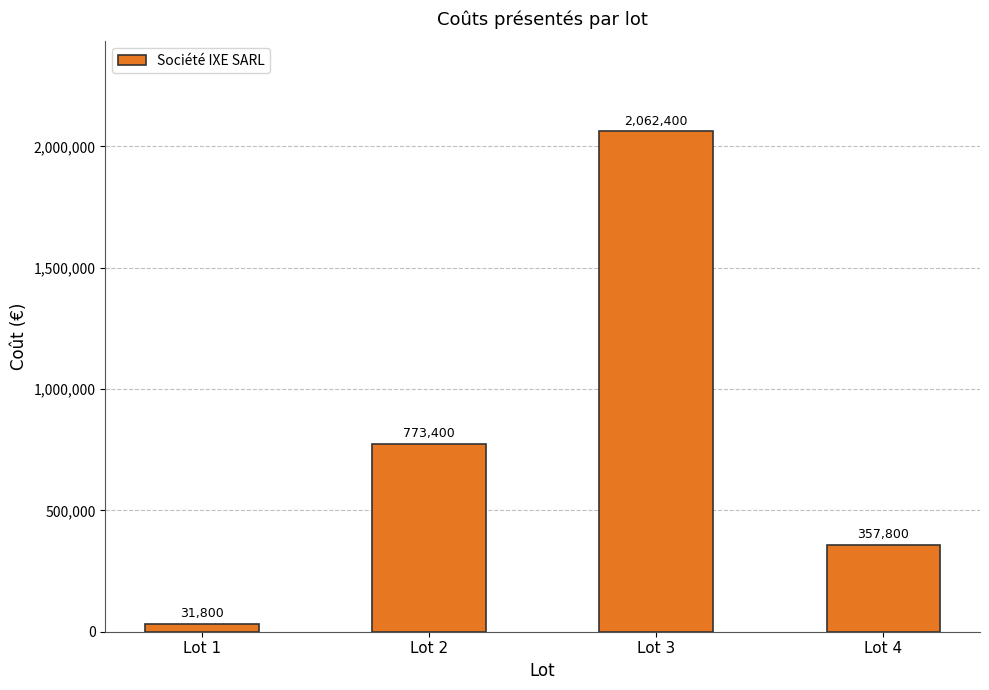

Reading left to right, extract all data points from this chart.

Lot 1=31800	Lot 2=773400	Lot 3=2062400	Lot 4=357800